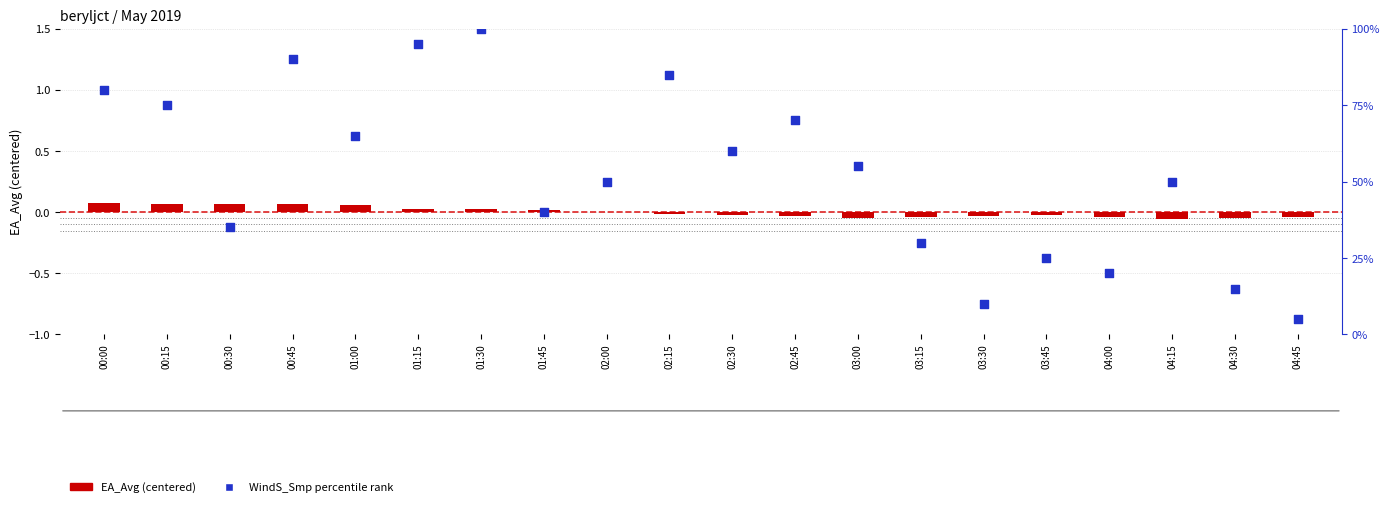

Which series has the largest total across all categories?

WindS_Smp percentile rank